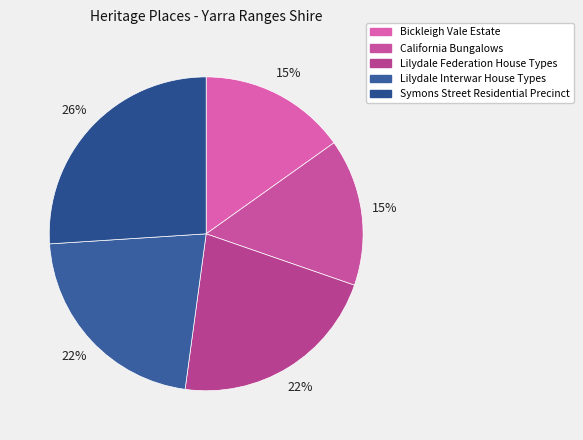

How much of the chart is everything except Lilydale Federation House Types?

78.2%